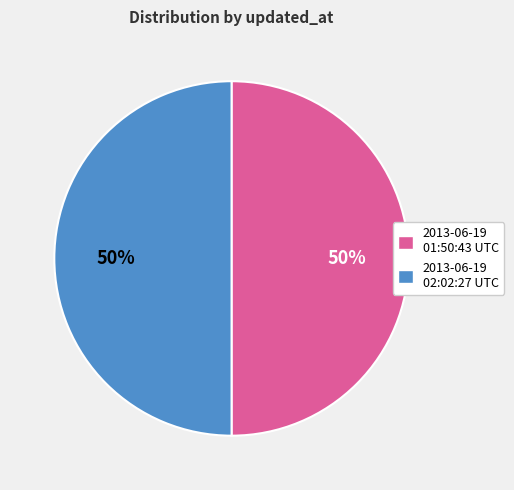

The 2013-06-19 01:50:43 UTC slice represents 50% of the pie. True or false?

True